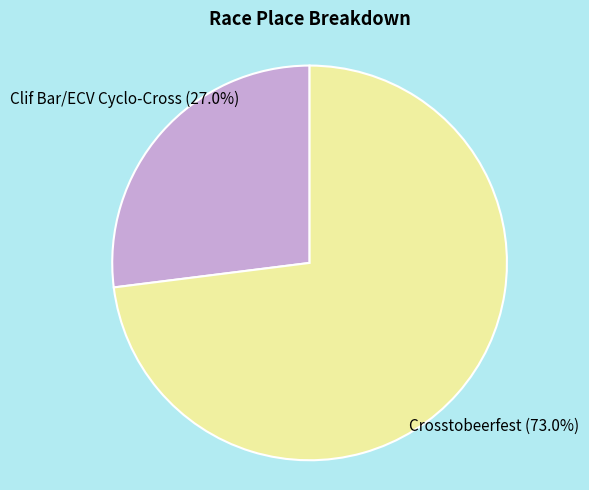

Which category has the biggest portion of the pie?

Crosstobeerfest